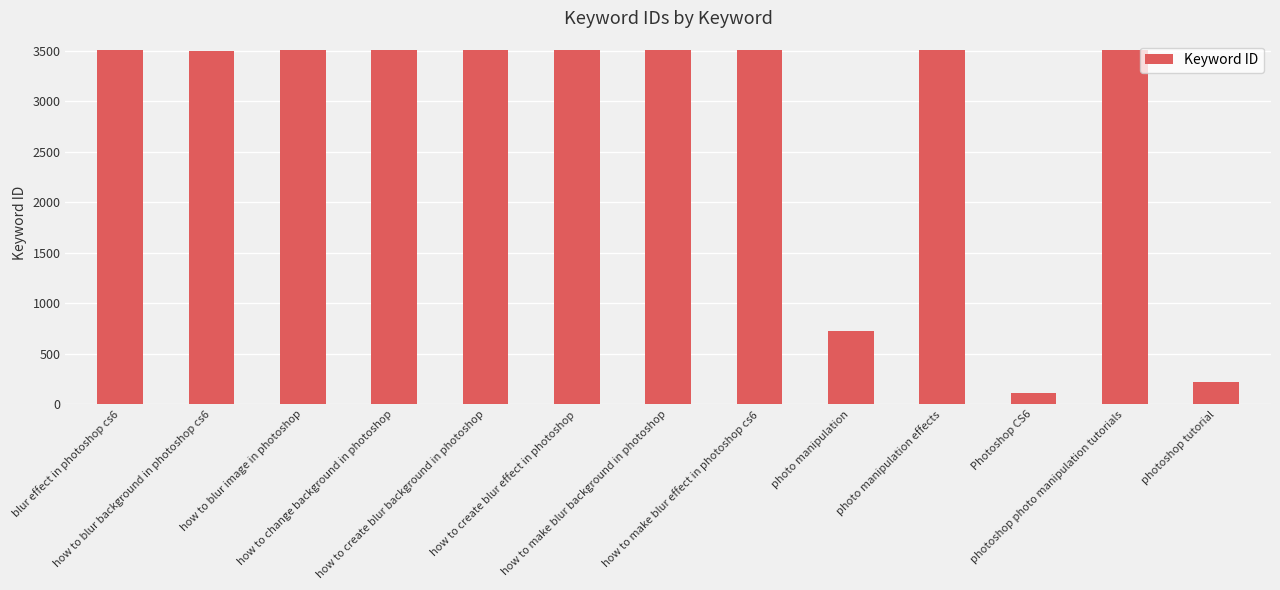

True or false: the data shows 1264 at how to create blur background in photoshop.

False